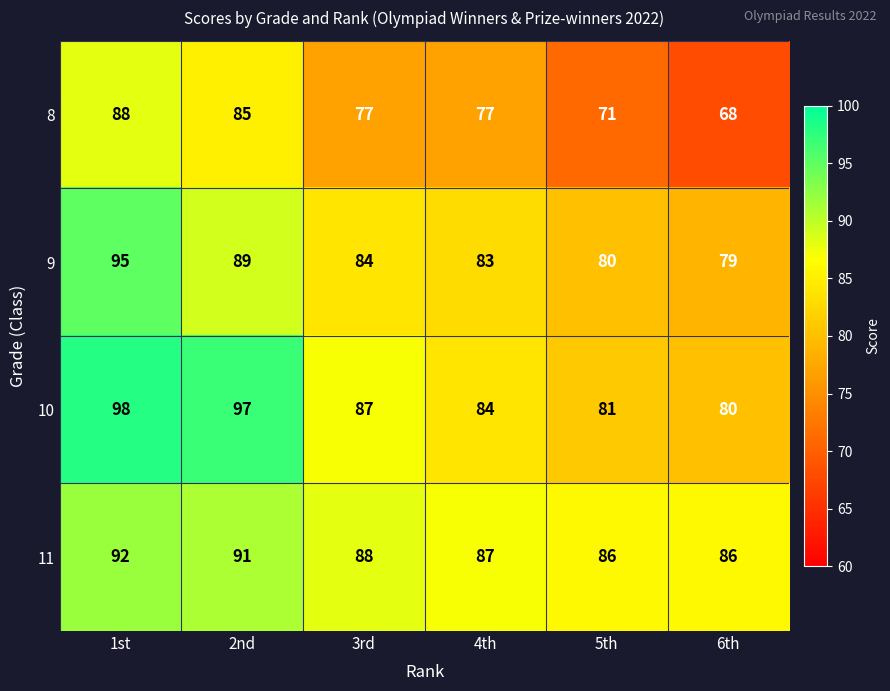

At which category does the chart reach its minimum across all series?

6th